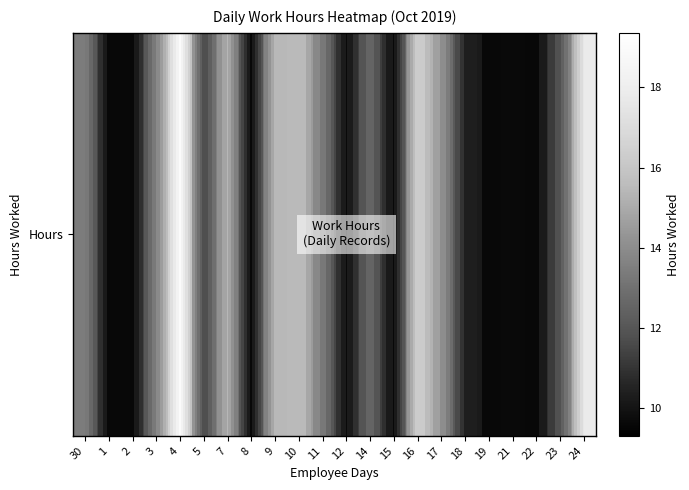

What is the minimum value shown in the chart?

9.3